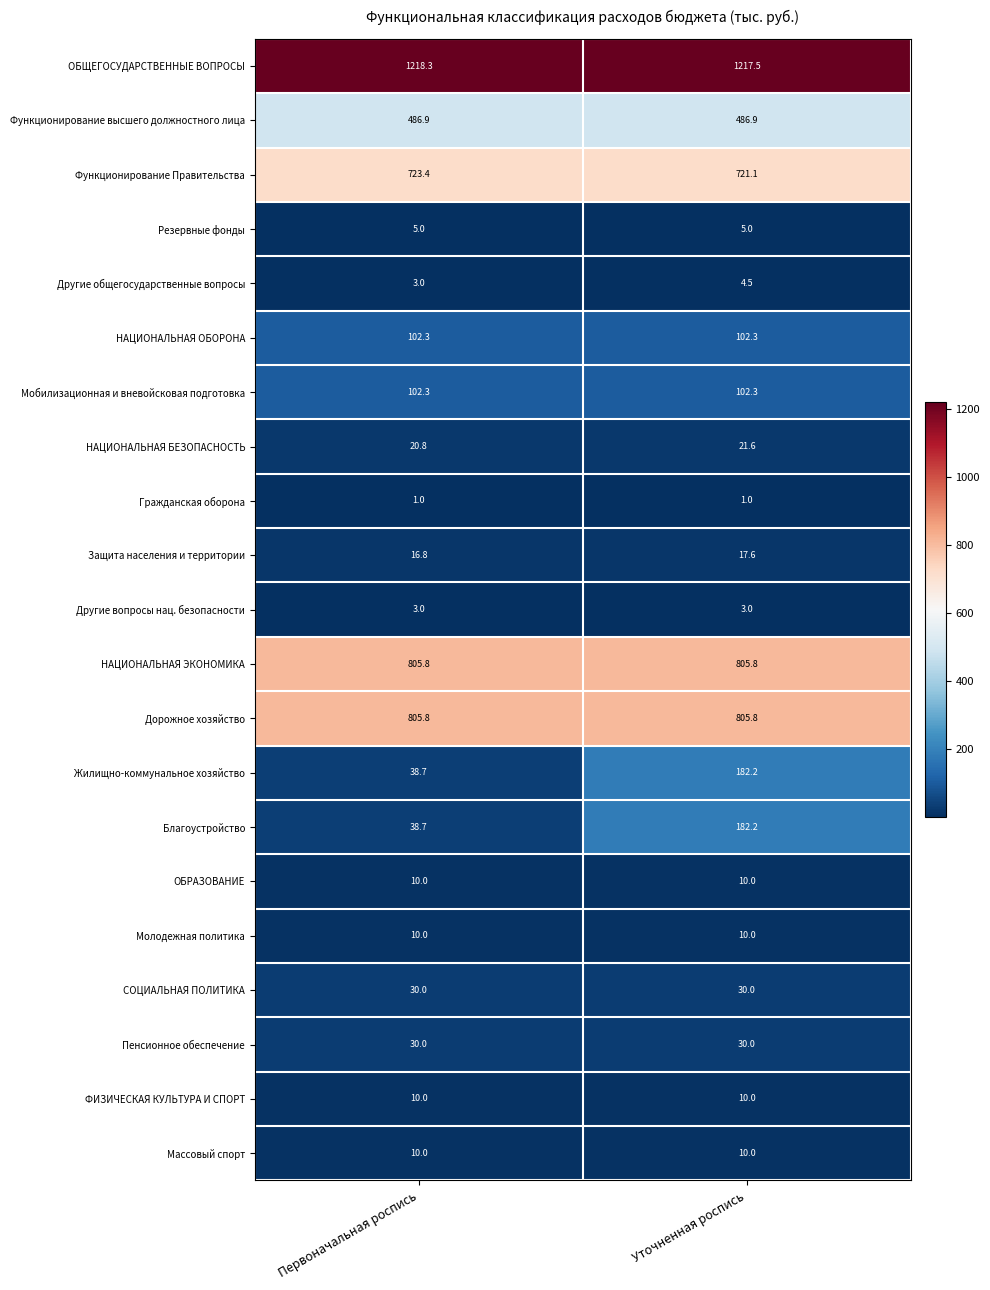

What value does the НАЦИОНАЛЬНАЯ ОБОРОНА series have at Первоначальная роспись?

102.3